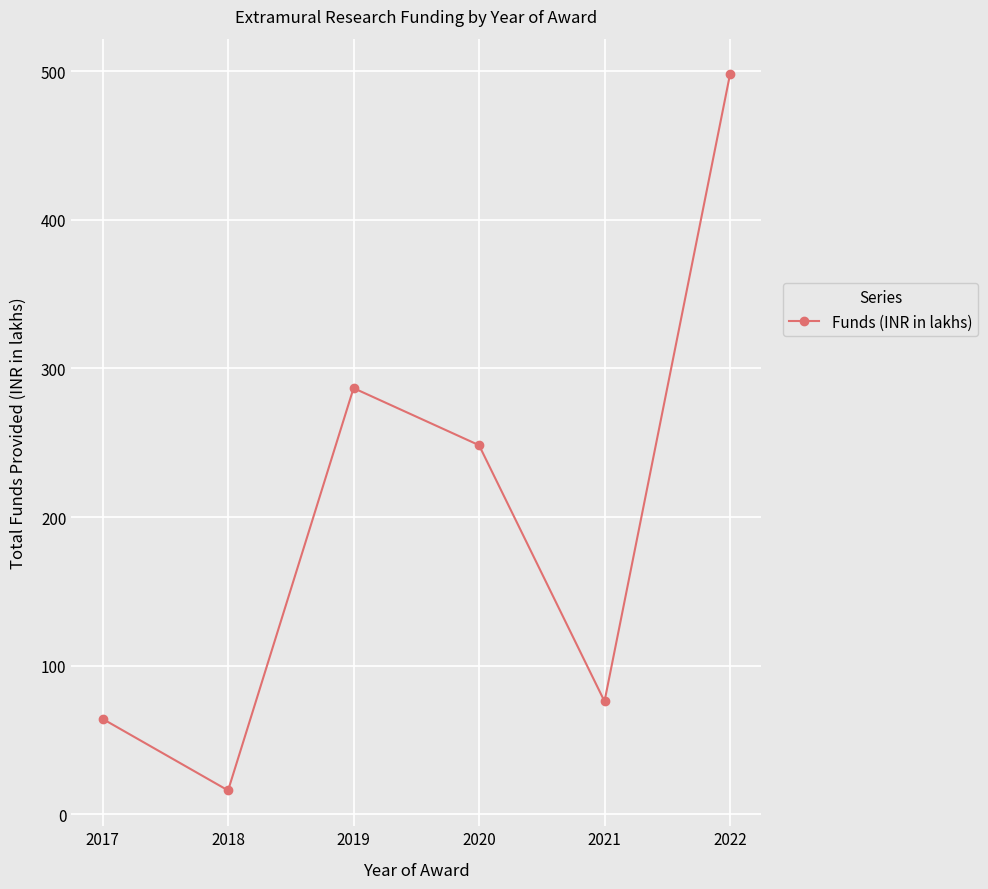

How many interior local peaks (higher than both neighbors) does the data have?

1